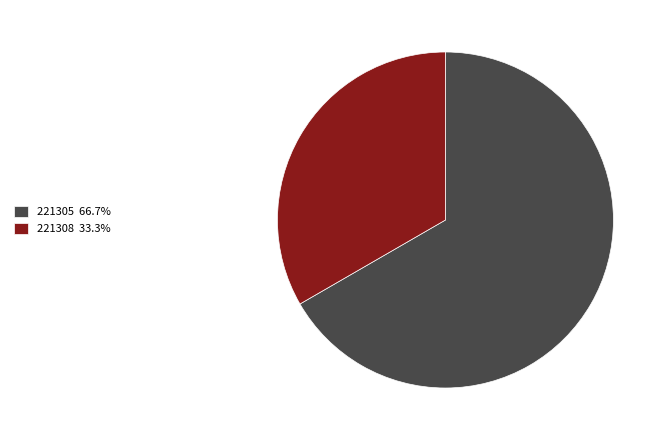

Do 221305 66.7% and 221308 33.3% together represent more than half of the pie?

Yes